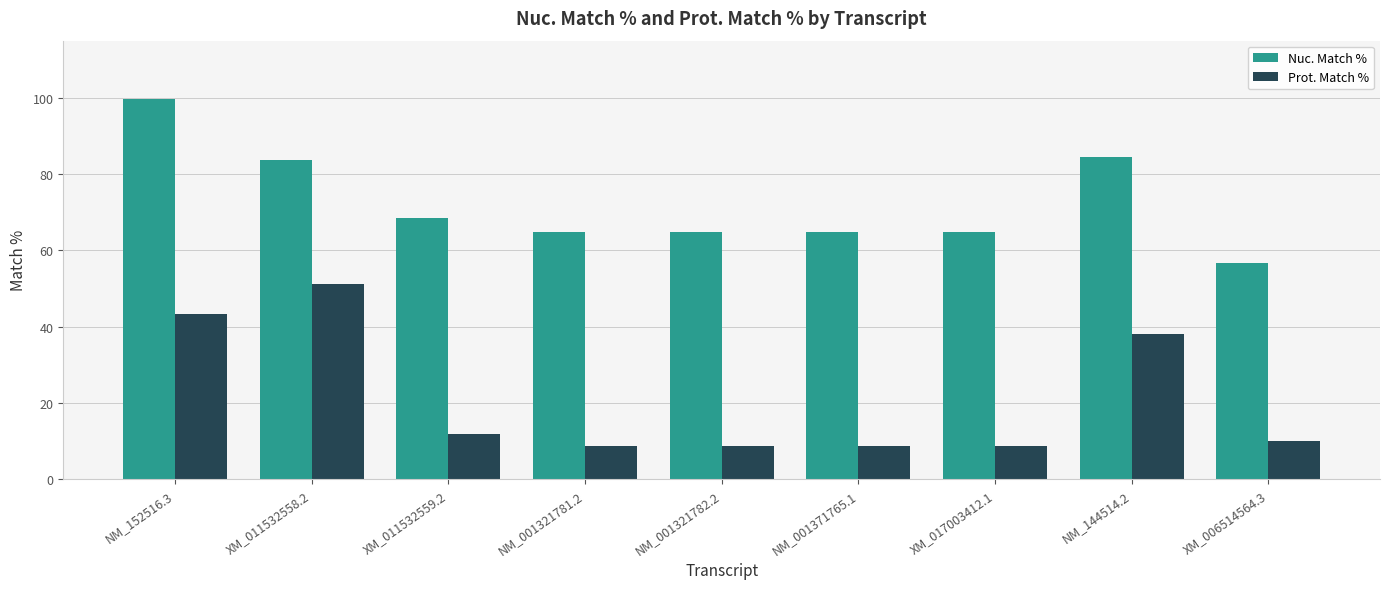

What is the difference between the highest and lowest values at NM_001321782.2?

56.1